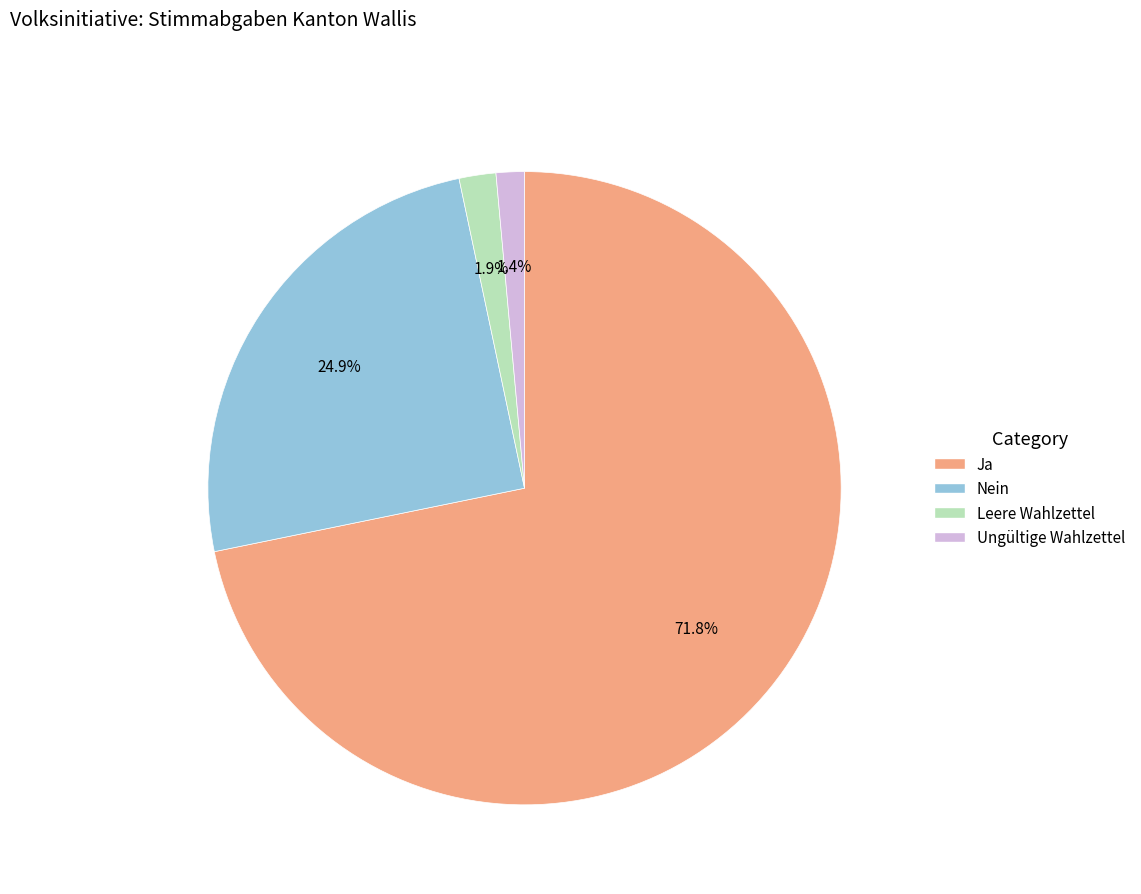

Between Leere Wahlzettel and Ja, which is larger?

Ja